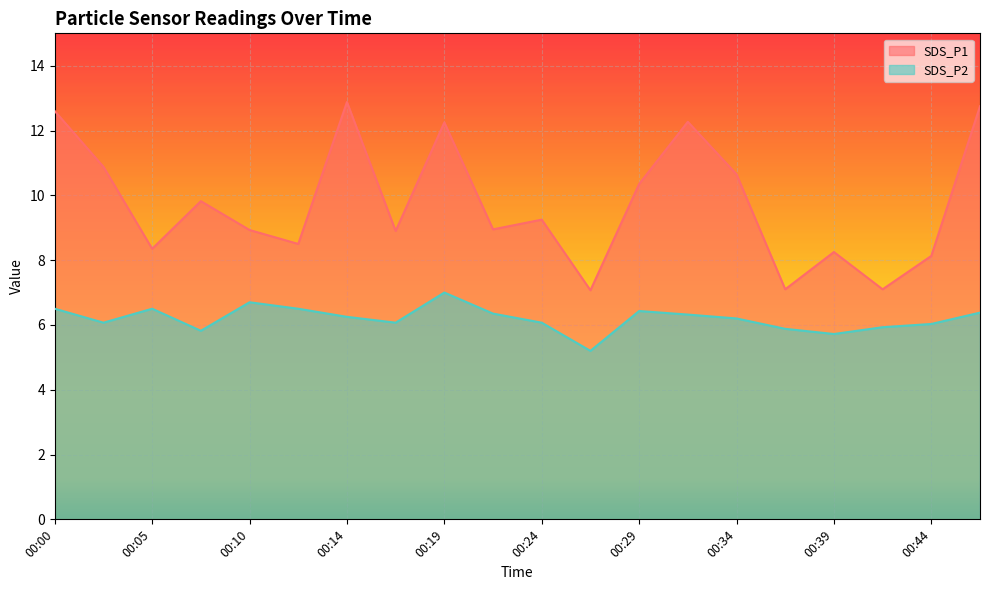

How many lines are shown in the chart?

2